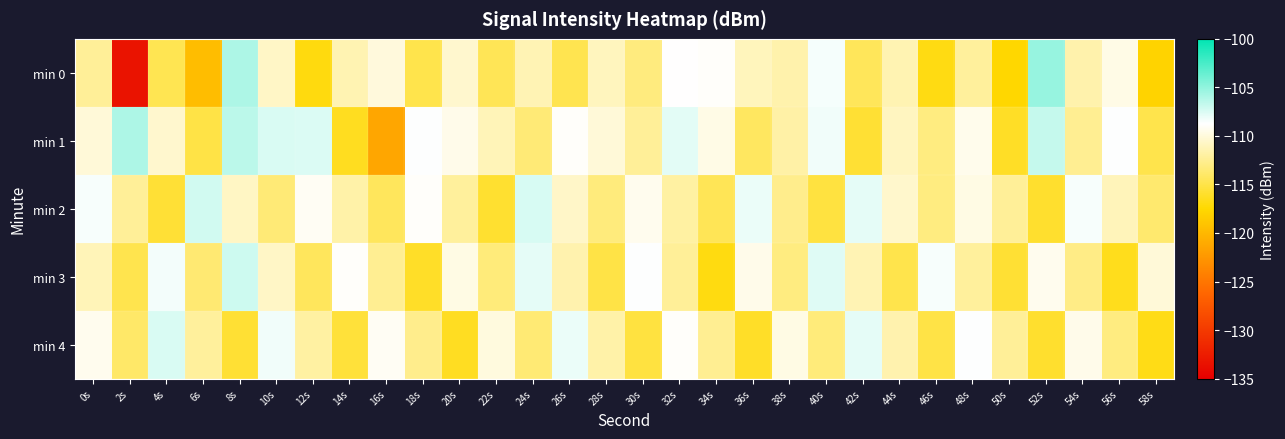

Reading right to left, list all the values displayed in this chart.

min 0: 58s=-117.9	56s=-109.6	54s=-111.6	52s=-105.2	50s=-117.6	48s=-112.1	46s=-116.8	44s=-111.4	42s=-114.4	40s=-108.4	38s=-111.6	36s=-111.0	34s=-108.9	32s=-108.8	30s=-113.2	28s=-110.9	26s=-114.7	24s=-111.3	22s=-114.5	20s=-110.4	18s=-114.9	16s=-109.9	14s=-111.4	12s=-117.0	10s=-110.7	8s=-106.0	6s=-119.6	4s=-114.7	2s=-133.3	0s=-112.2
min 1: 58s=-114.9	56s=-108.7	54s=-112.5	52s=-106.8	50s=-116.2	48s=-109.4	46s=-113.1	44s=-110.9	42s=-115.7	40s=-108.3	38s=-111.8	36s=-114.2	34s=-109.6	32s=-107.8	30s=-112.3	28s=-110.1	26s=-108.9	24s=-113.4	22s=-111.2	20s=-109.5	18s=-108.7	16s=-121.3	14s=-116.4	12s=-107.6	10s=-107.5	8s=-106.5	6s=-115.1	4s=-110.4	2s=-106.0	0s=-110.1
min 2: 58s=-113.7	56s=-111.1	54s=-108.5	52s=-115.9	50s=-112.3	48s=-109.7	46s=-113.1	44s=-110.5	42s=-107.9	40s=-115.3	38s=-112.7	36s=-108.1	34s=-114.5	32s=-111.9	30s=-109.3	28s=-113.2	26s=-110.6	24s=-107.4	22s=-115.8	20s=-112.1	18s=-108.9	16s=-114.3	14s=-111.7	12s=-109.1	10s=-113.4	8s=-110.8	6s=-107.2	4s=-115.6	2s=-112.3	0s=-108.5
min 3: 58s=-110.1	56s=-116.5	54s=-112.9	52s=-109.3	50s=-115.7	48s=-112.1	46s=-108.5	44s=-114.9	42s=-111.3	40s=-107.7	38s=-113.1	36s=-109.5	34s=-116.9	32s=-112.3	30s=-108.7	28s=-115.1	26s=-111.5	24s=-107.9	22s=-113.3	20s=-109.7	18s=-116.1	16s=-112.5	14s=-108.9	12s=-114.3	10s=-110.7	8s=-107.1	6s=-113.6	4s=-108.4	2s=-114.8	0s=-111.2
min 4: 58s=-116.7	56s=-113.1	54s=-109.5	52s=-115.9	50s=-112.3	48s=-108.7	46s=-115.1	44s=-111.5	42s=-107.9	40s=-113.3	38s=-109.7	36s=-116.1	34s=-112.5	32s=-108.9	30s=-115.3	28s=-111.7	26s=-108.1	24s=-113.5	22s=-109.9	20s=-116.3	18s=-112.7	16s=-109.1	14s=-115.5	12s=-111.9	10s=-108.3	8s=-115.7	6s=-112.1	4s=-107.5	2s=-113.9	0s=-109.3